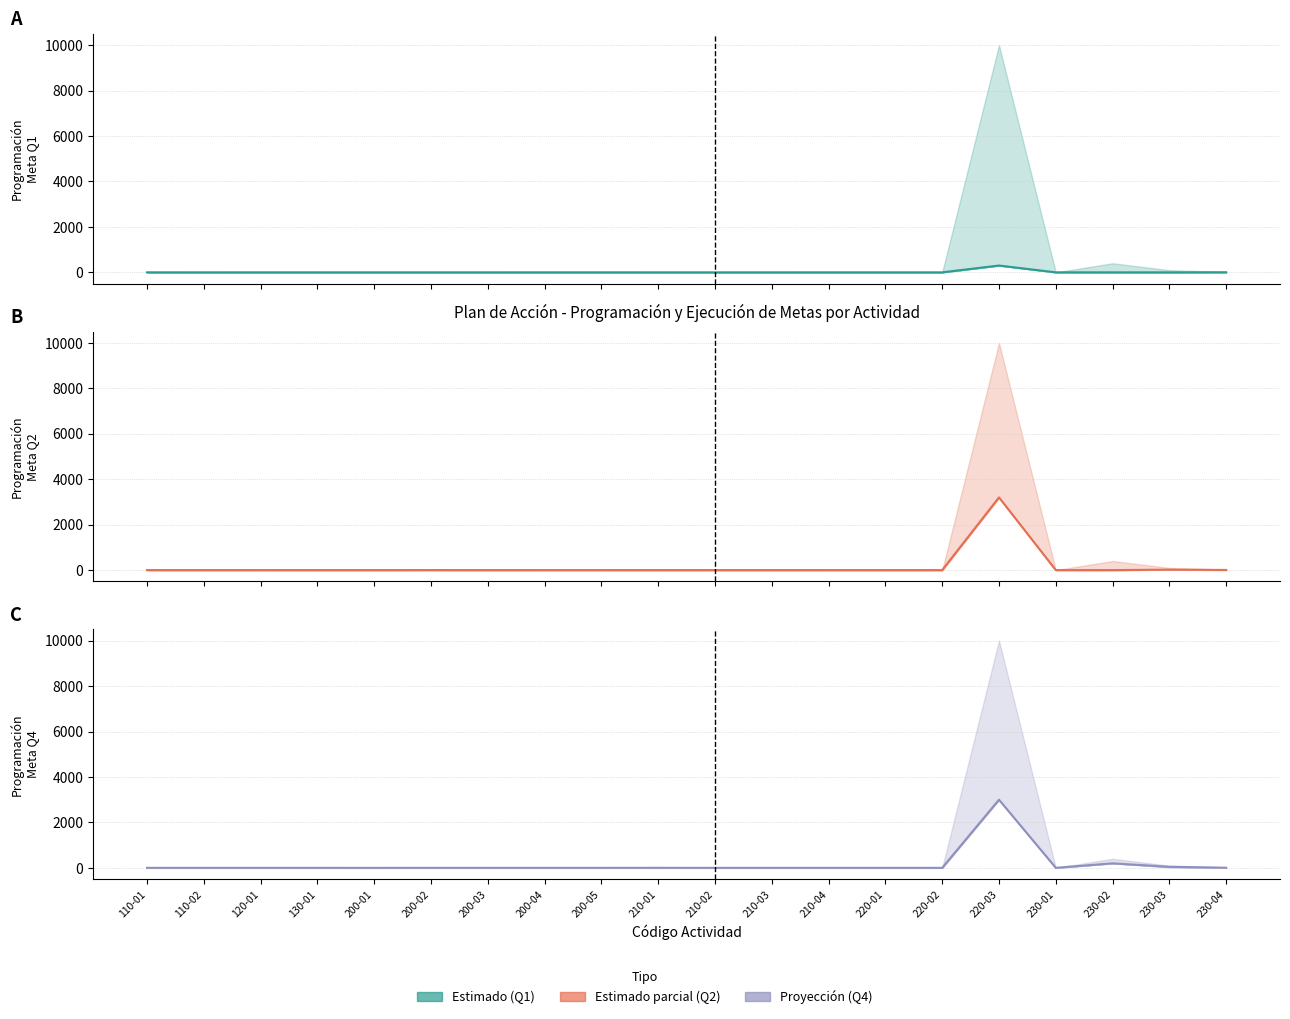

What is the difference between the second highest and minimum values in the Programación Q4 series?

200.0